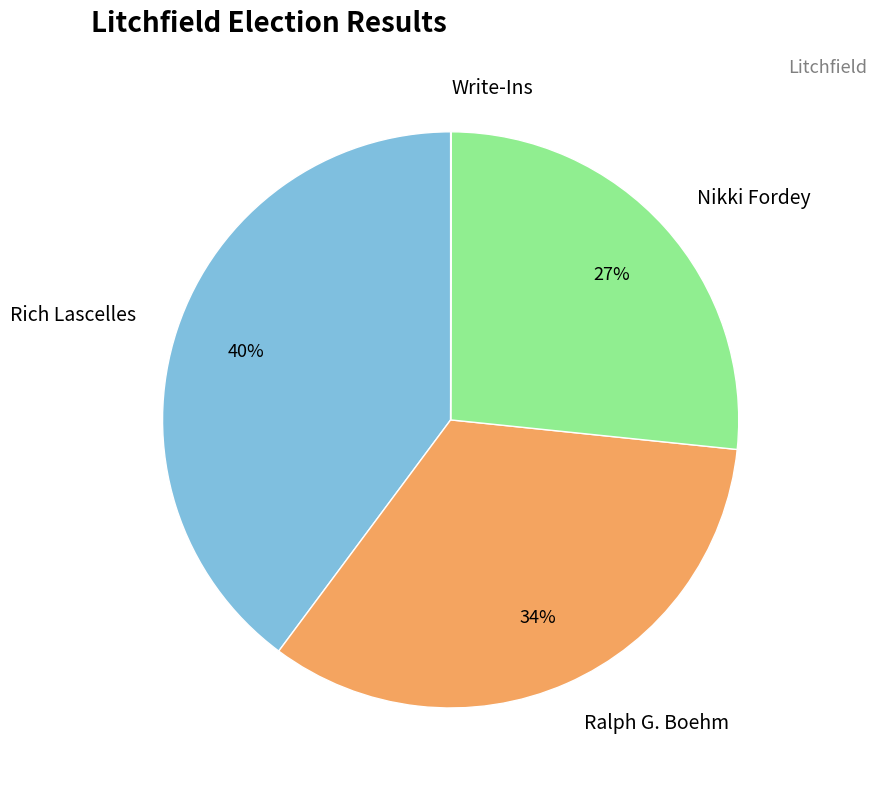

What is the ratio of the value at Ralph G. Boehm to the value at Nikki Fordey?

1.3